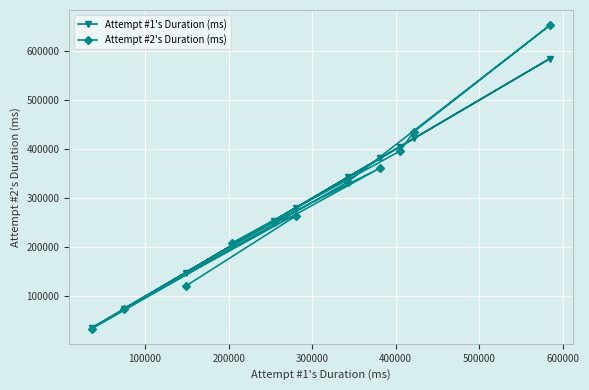

Reading left to right, list all the values displayed in this chart.

Attempt #1's Duration (ms): 36553	74562	148495	204404	254086	280786	342841	381030	405366	421903	584675
Attempt #2's Duration (ms): 34320	74312	120811	209133	251574	264253	333480	361409	396401	435865	652717